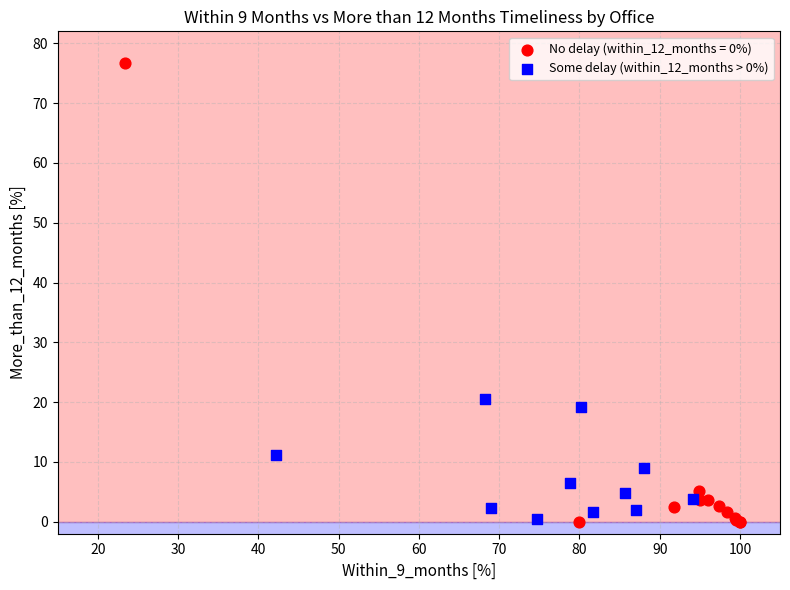

Which series has the largest Y range (max minus min)?

No delay (within_12_months = 0%)